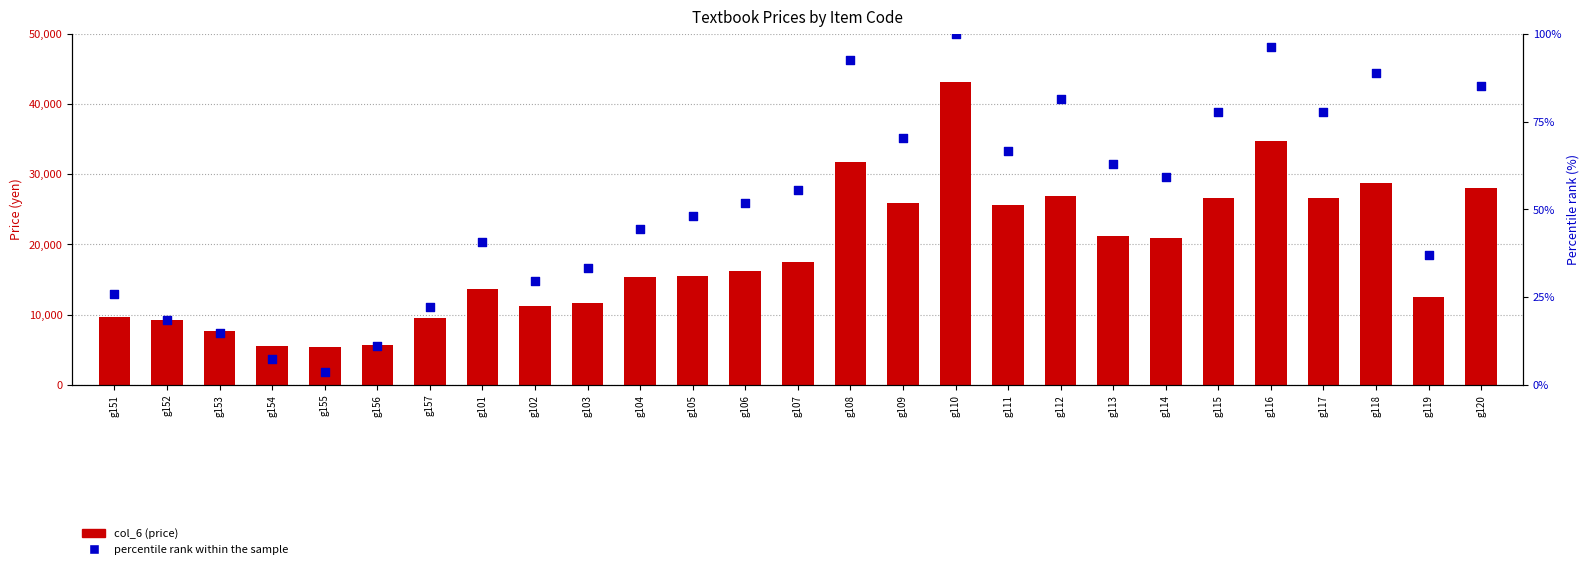

At how many categories does at least one series exceed 20495?

12